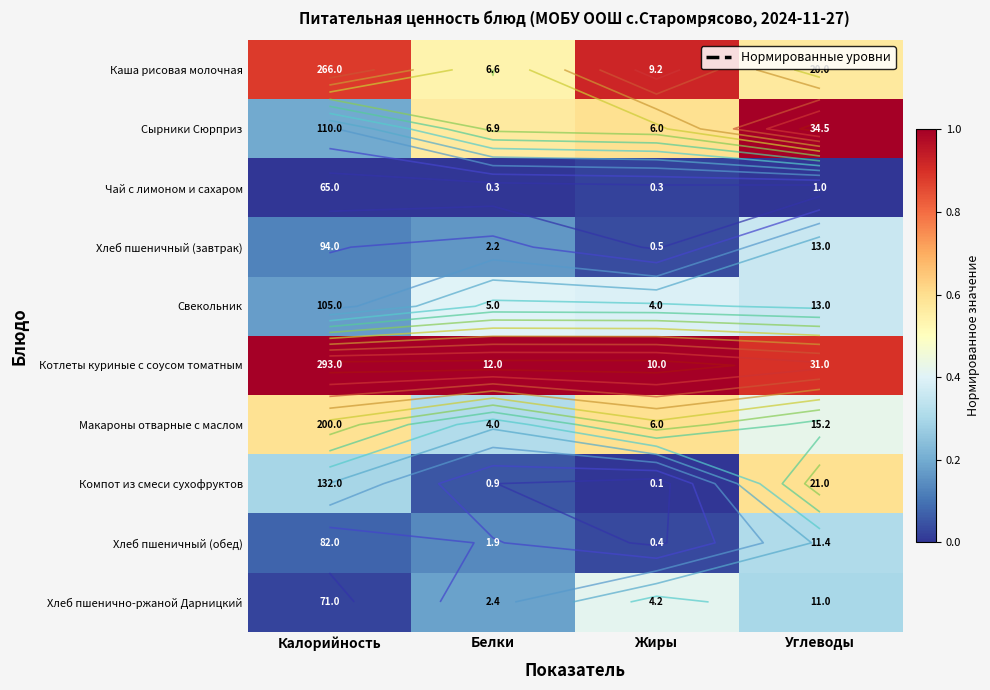

Where is Каша рисовая молочная nearest to the value 0?

Белки